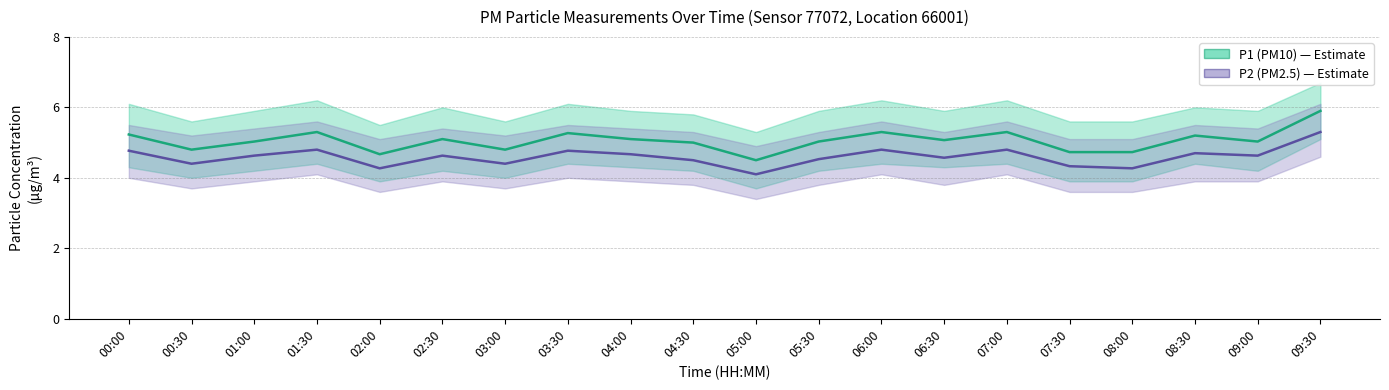

At which category is the sum across all series the highest?

09:30